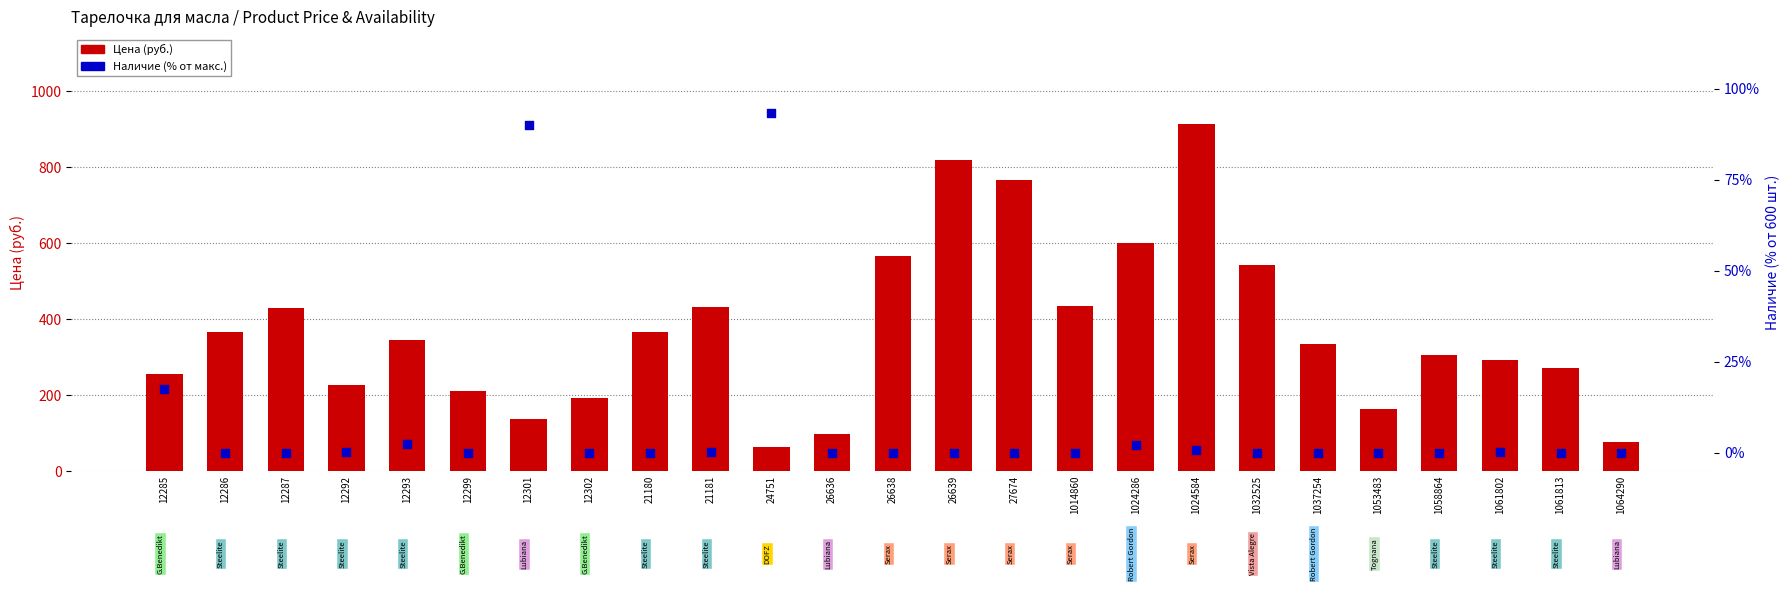

Which series has the largest total across all categories?

Цена (руб.)